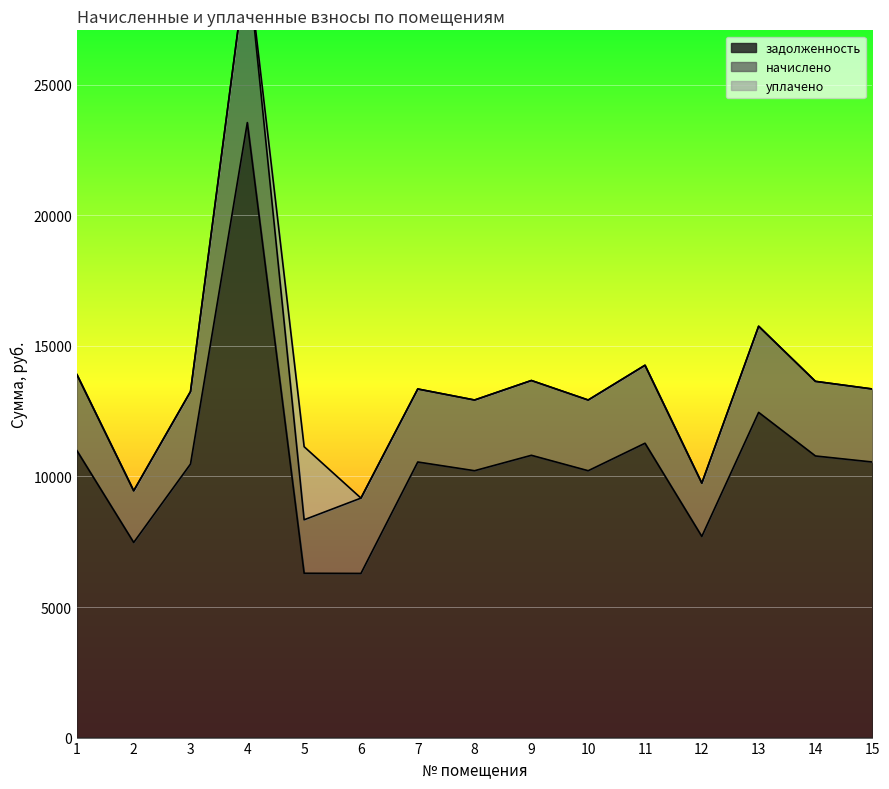

True or false: задолженность has more than 0 interior local peaks.

True